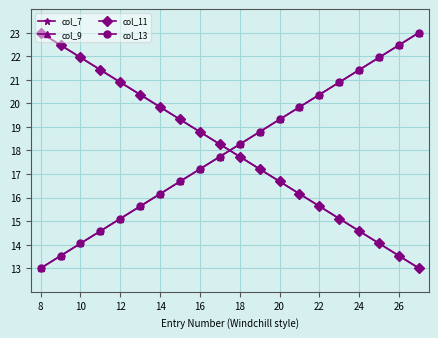

How many values in the col_9 series are below 18?

10